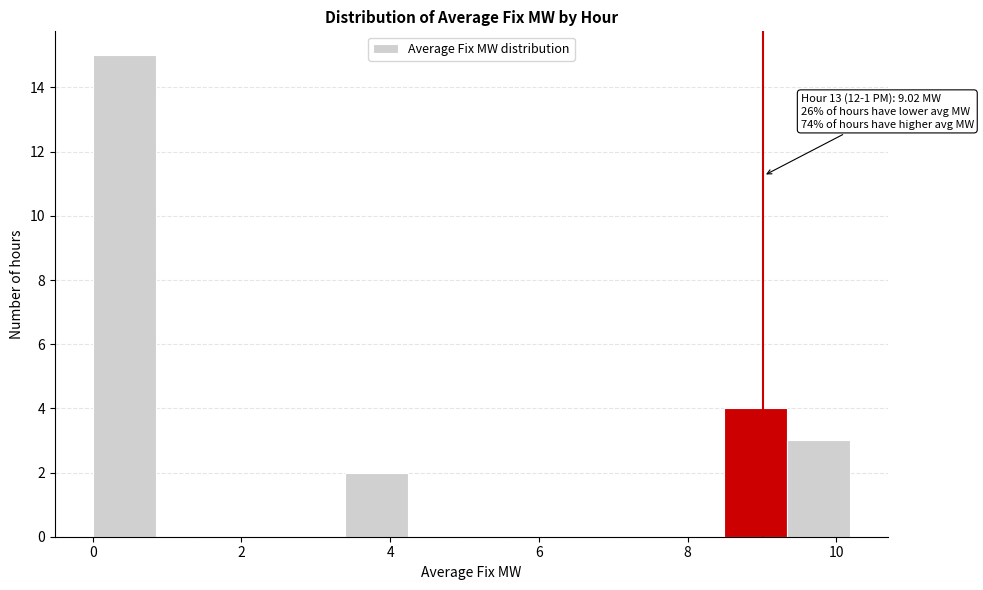

Over which range of the x-axis is the bar tallest?

0.0 to 0.8